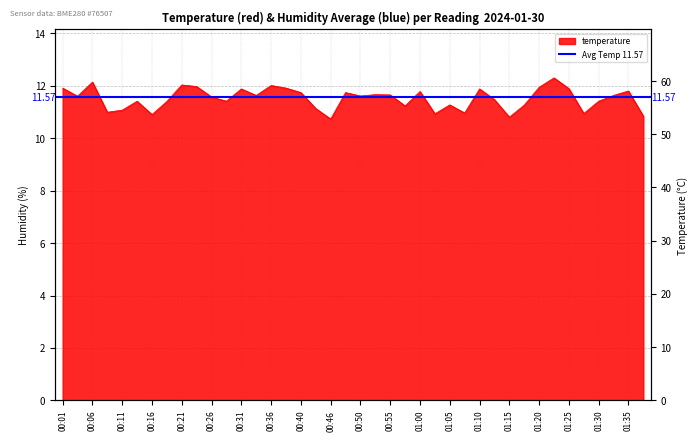

How many values are below 11?

8